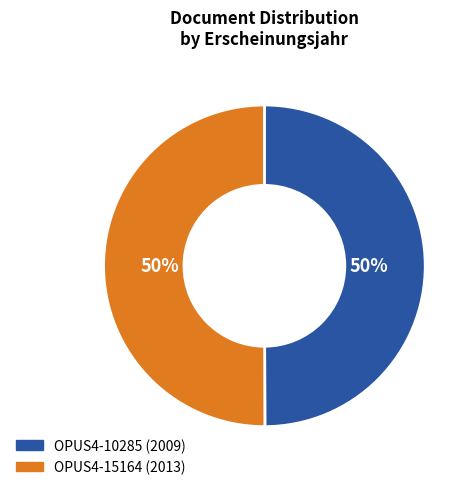

Is the sum of OPUS4-15164 and OPUS4-10285 greater than half?

Yes